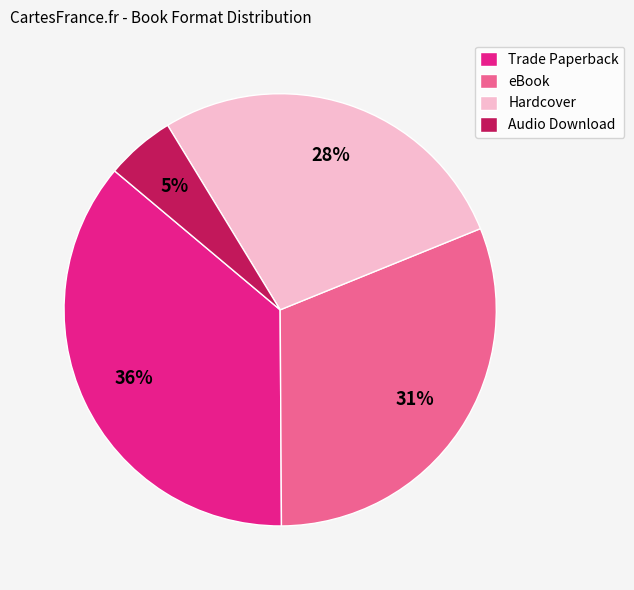

Rank the categories by value from lowest to highest.

Audio Download, Hardcover, eBook, Trade Paperback